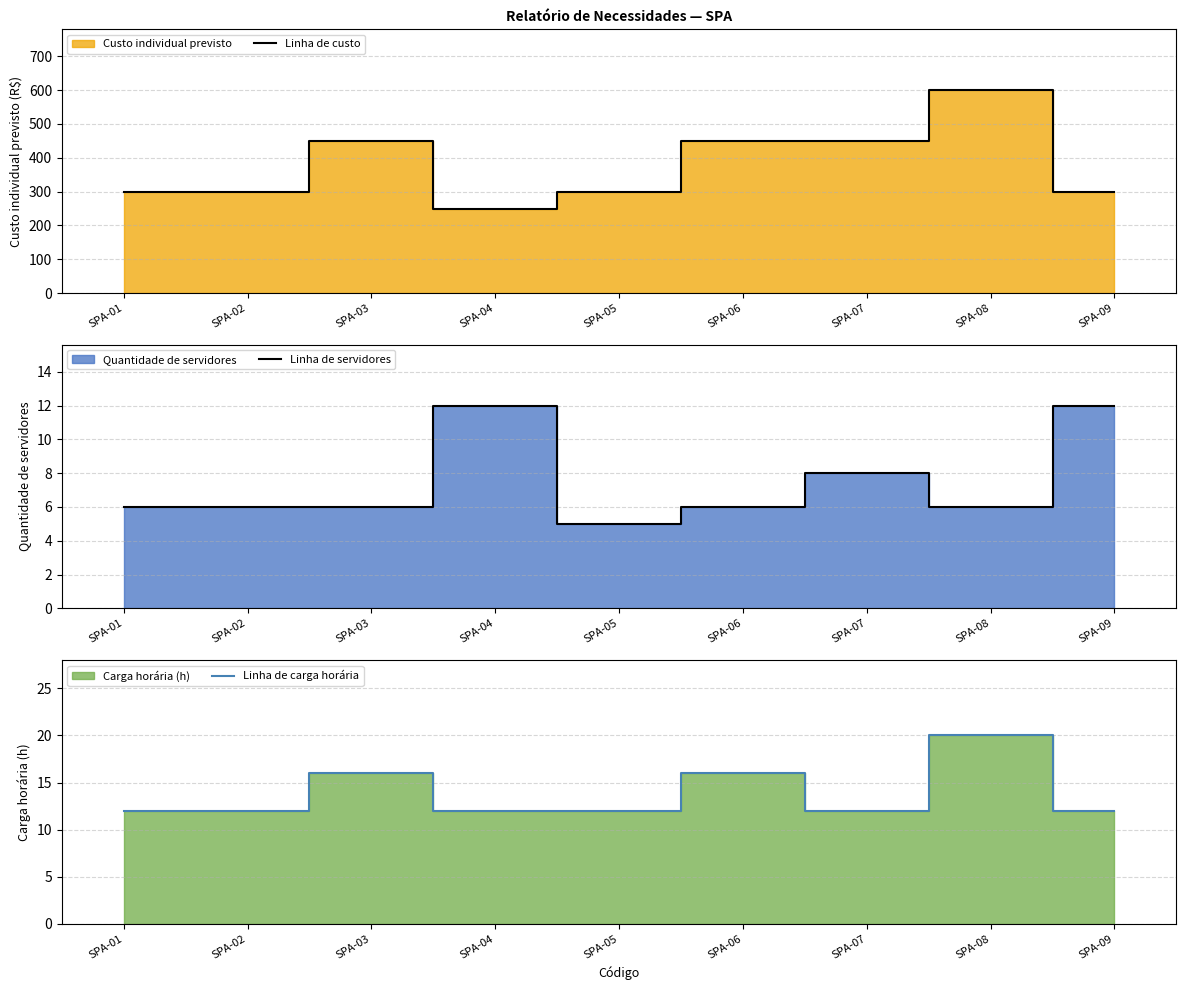

True or false: Linha de custo and Linha de carga horária cross at least once.

False